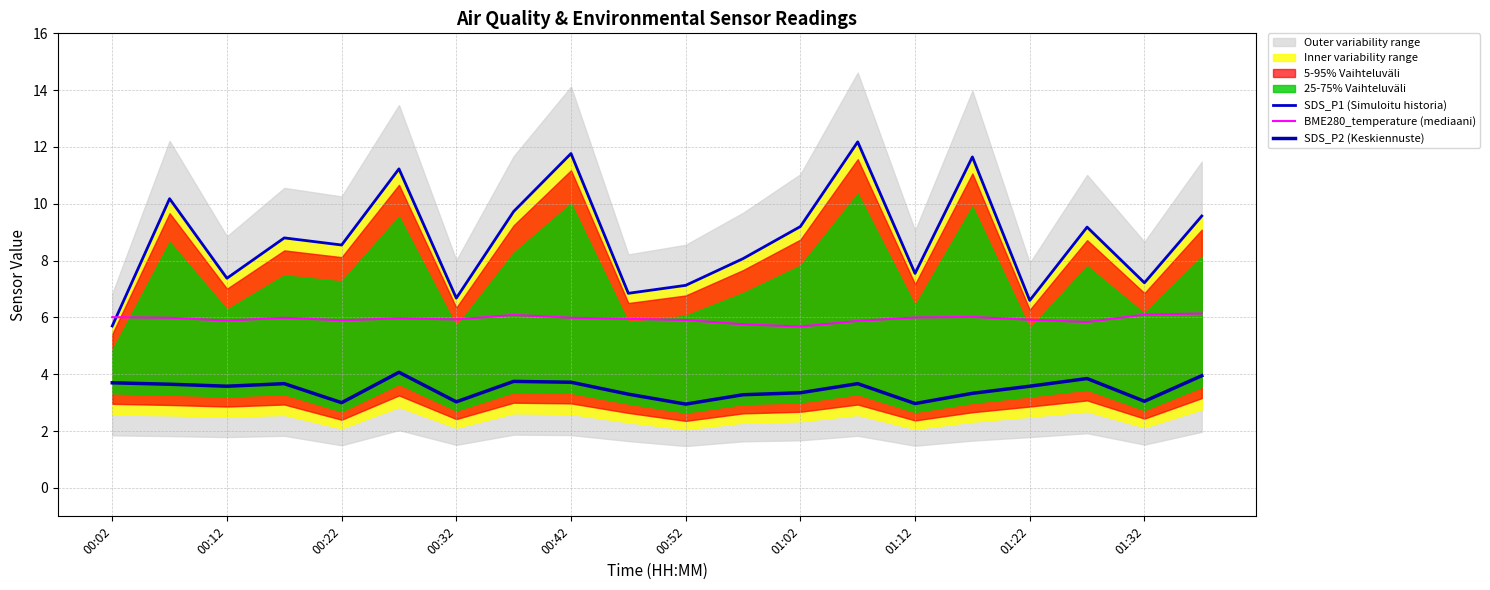

Does the chart display data point markers on the line(s)?

No